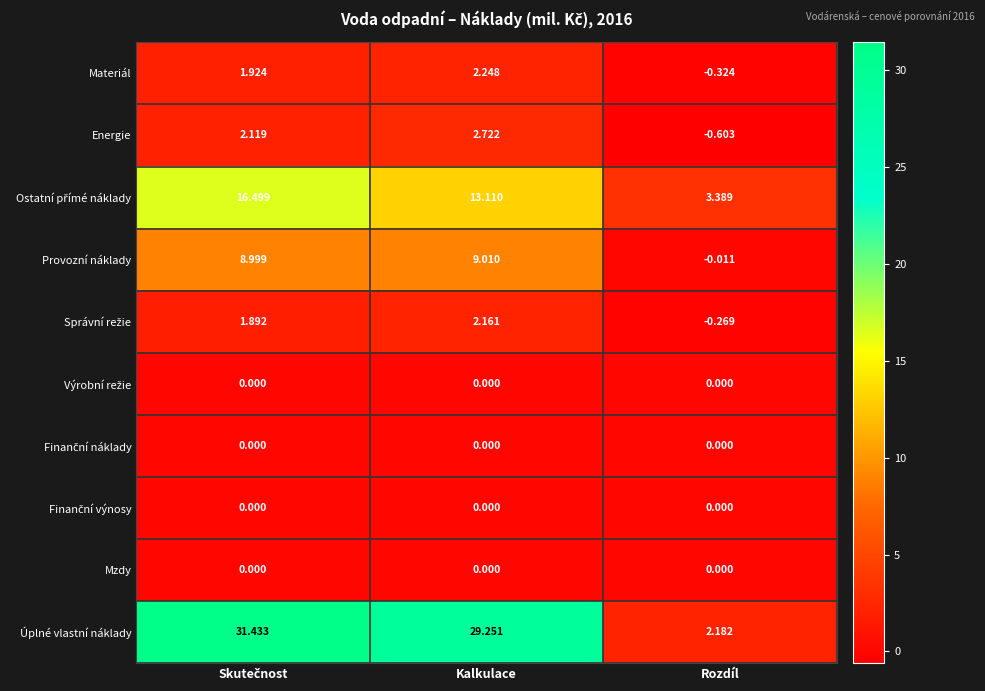

What is the total value across all series at Kalkulace?

58.5